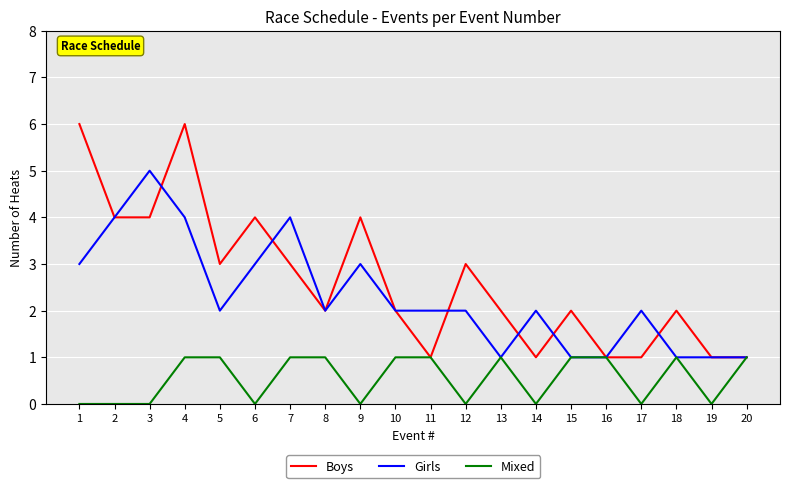

Reading left to right, extract all data points from this chart.

Boys: 1=6	2=4	3=4	4=6	5=3	6=4	7=3	8=2	9=4	10=2	11=1	12=3	13=2	14=1	15=2	16=1	17=1	18=2	19=1	20=1
Girls: 1=3	2=4	3=5	4=4	5=2	6=3	7=4	8=2	9=3	10=2	11=2	12=2	13=1	14=2	15=1	16=1	17=2	18=1	19=1	20=1
Mixed: 1=0	2=0	3=0	4=1	5=1	6=0	7=1	8=1	9=0	10=1	11=1	12=0	13=1	14=0	15=1	16=1	17=0	18=1	19=0	20=1